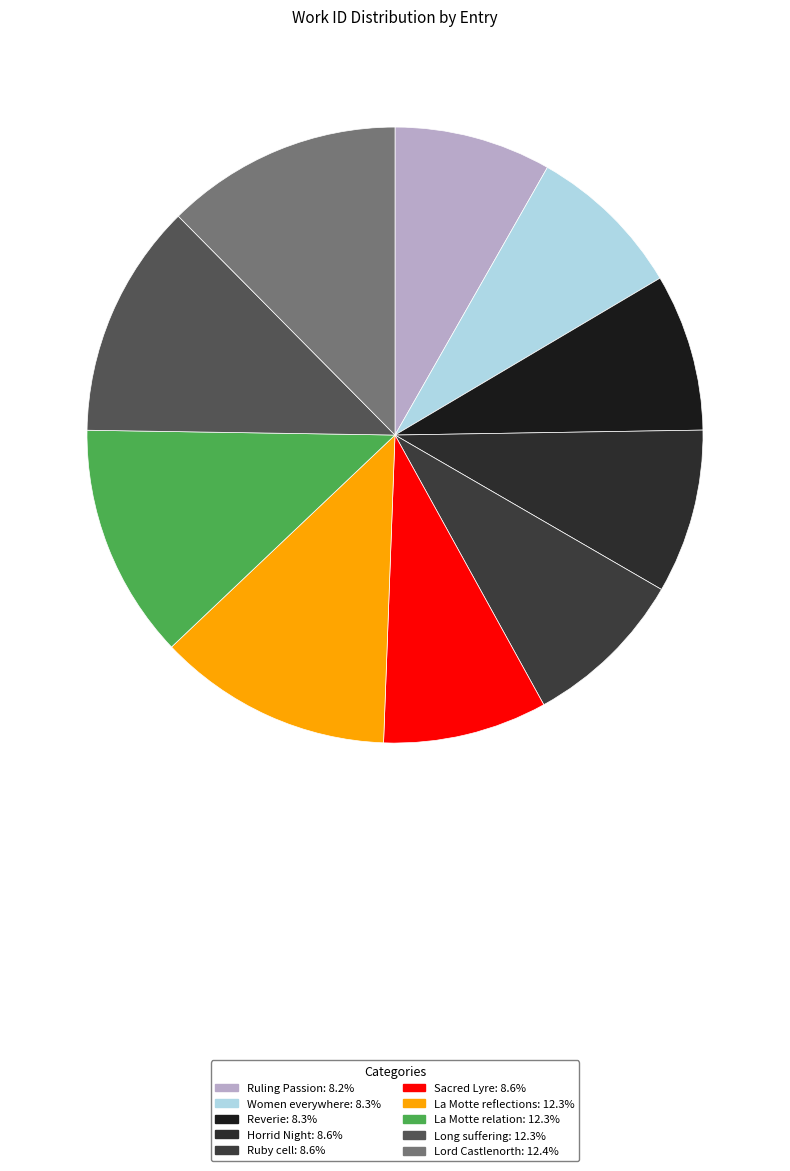

What is the largest slice in the pie chart?

Lord Castlenorth